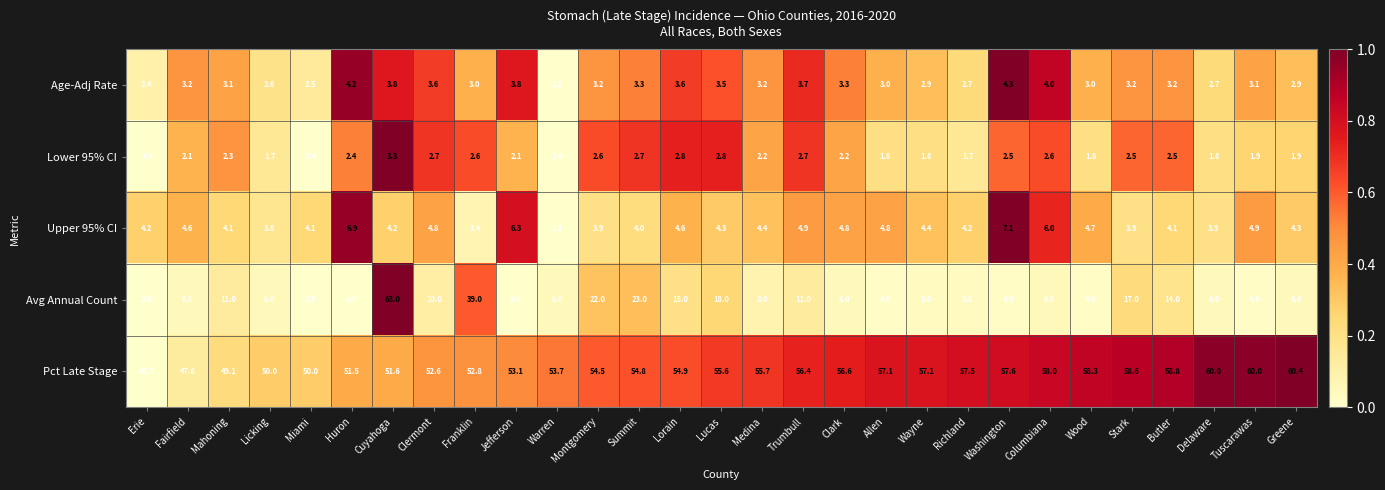

What is the difference between the Lower 95% CI values at Clermont and Medina?

0.5